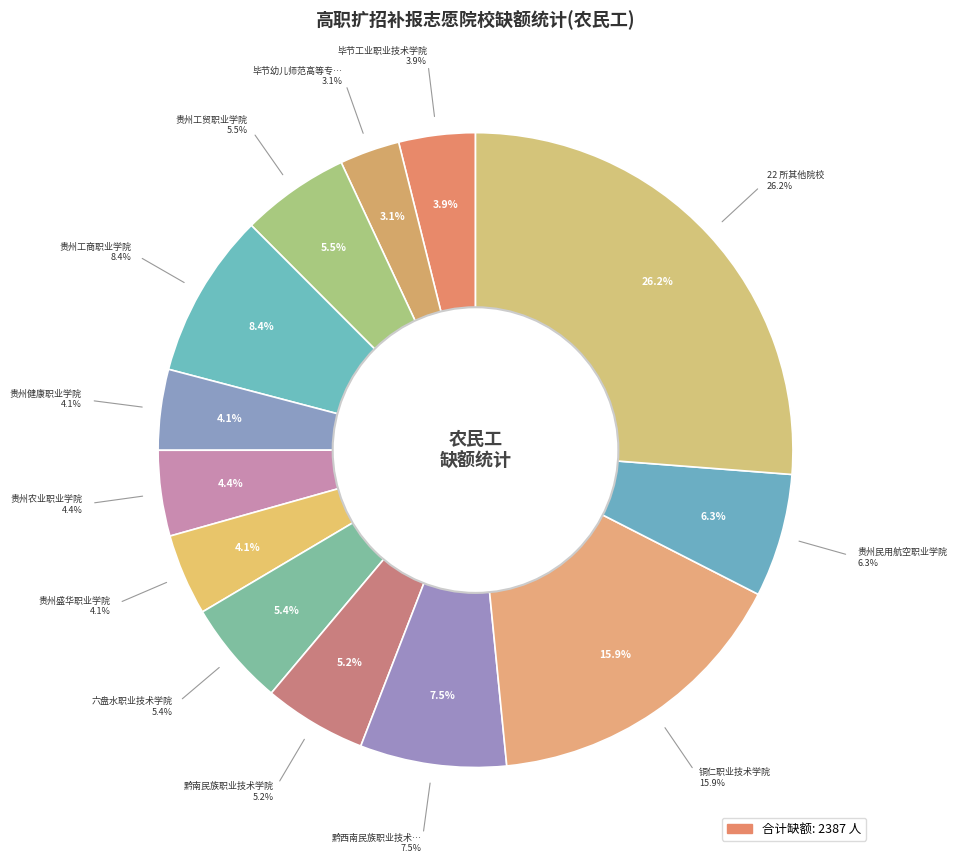

Is there any slice that represents more than half of the pie?

No